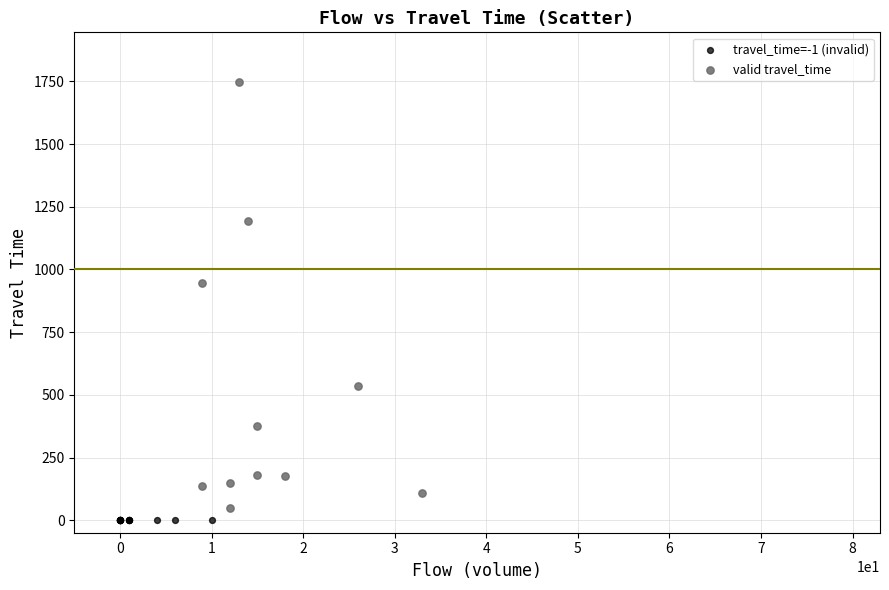

Which series reaches the maximum Y coordinate?

valid travel_time